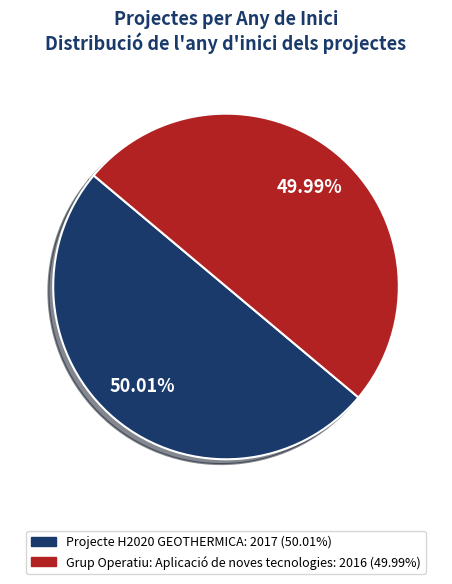

True or false: Projecte H2020 GEOTHERMICA accounts for 56% of the total.

False